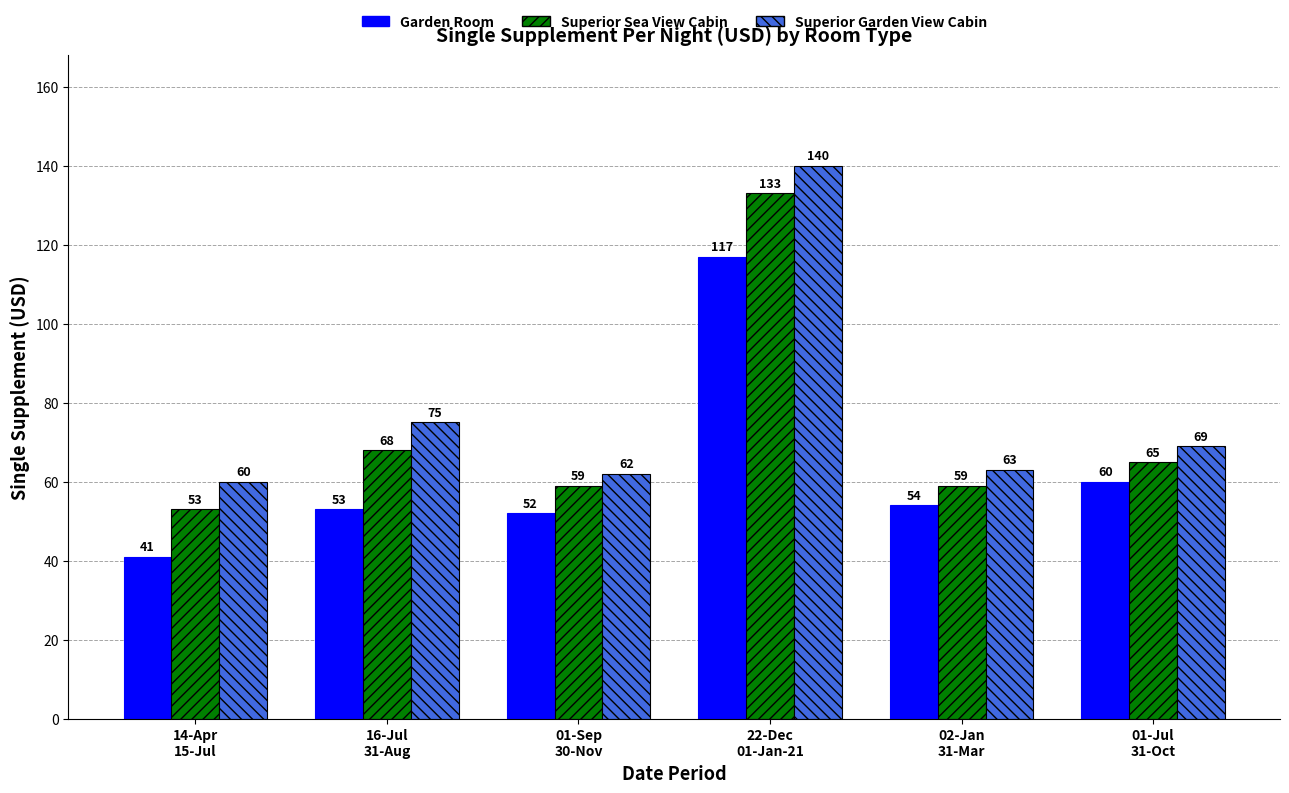

What is the difference between the highest and lowest values at 02-Jan
31-Mar?

9